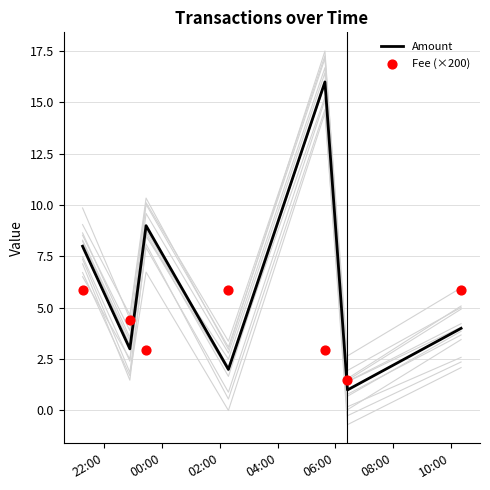

Which series has the largest Y range (max minus min)?

Amount